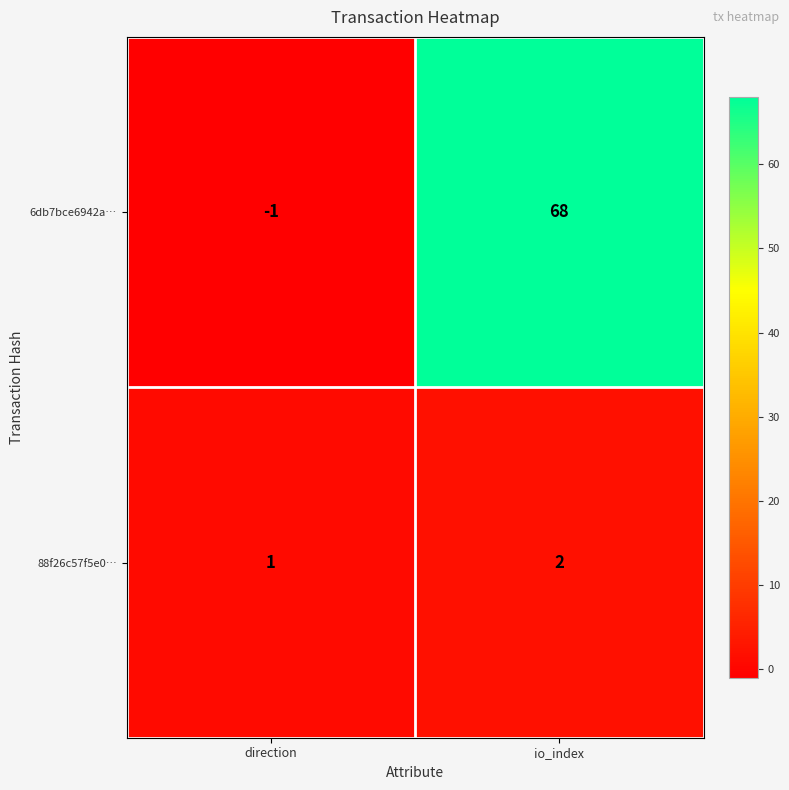

What is the greatest value displayed?

68